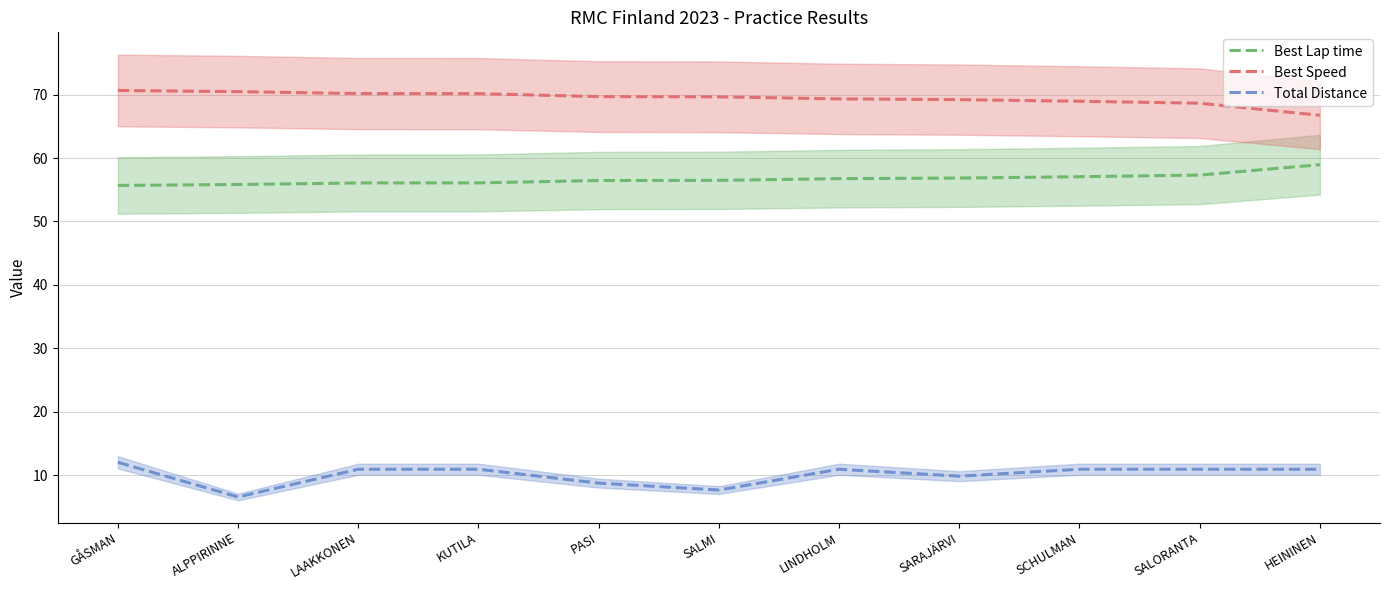

Where does the Best Speed series first go above 69?

GÅSMAN